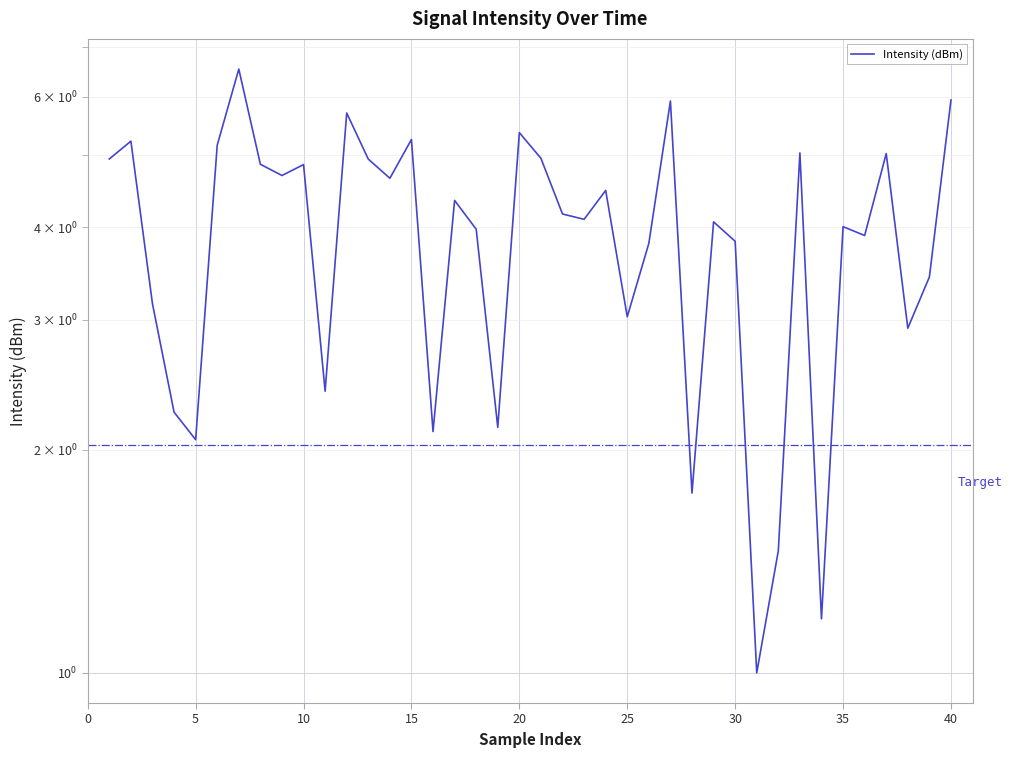

How many lines are shown in the chart?

1